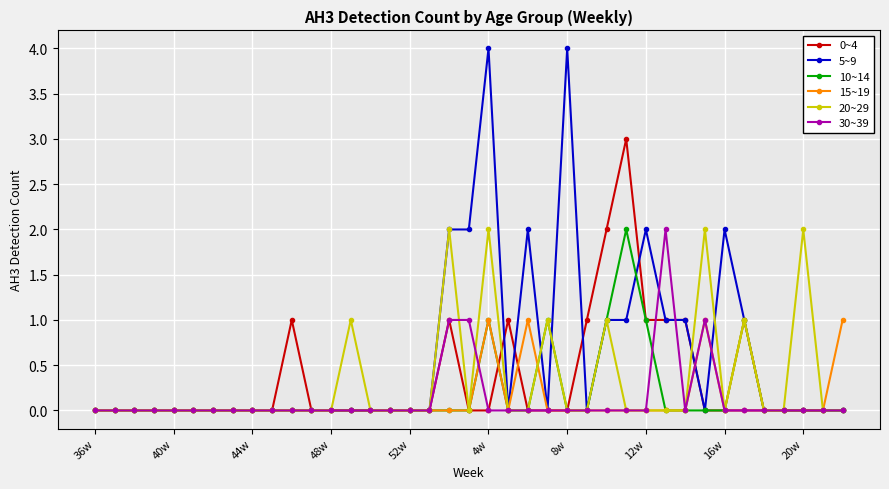

Which series has the widest spread of values?

5~9